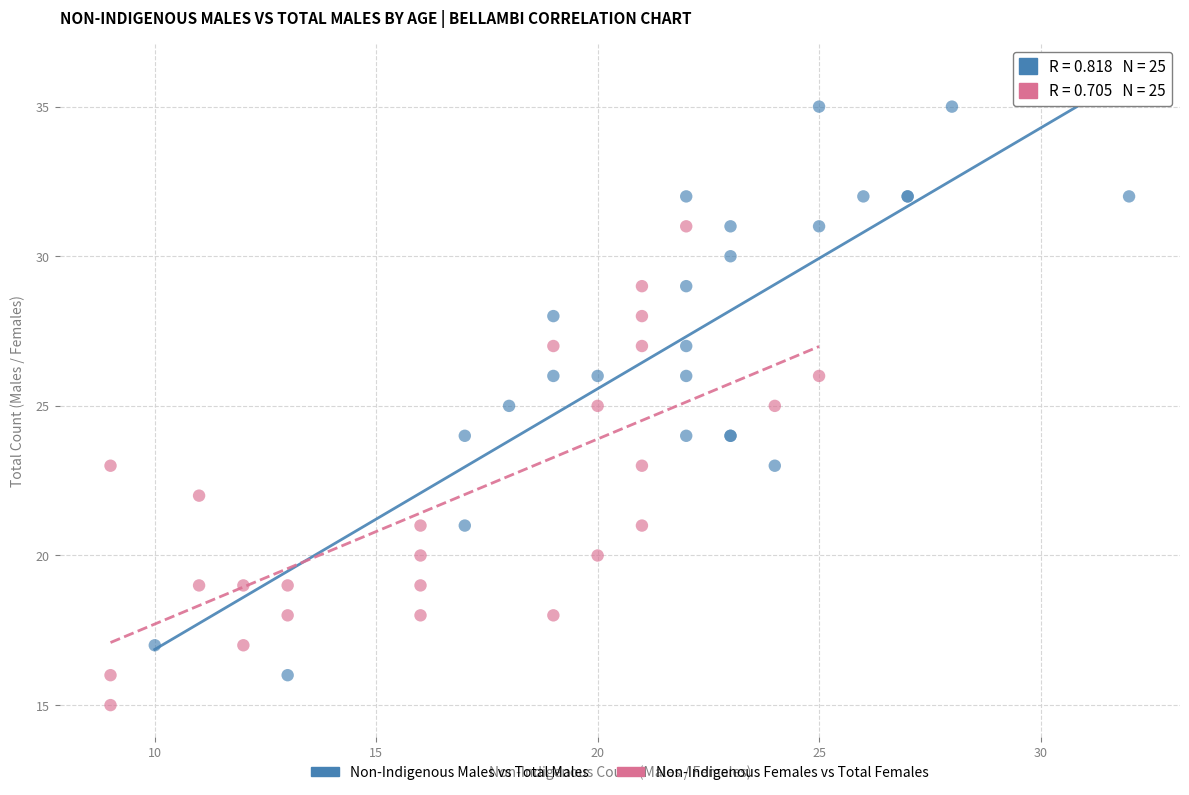

Which series has the largest Y range (max minus min)?

Non-Indigenous Males vs Total Males